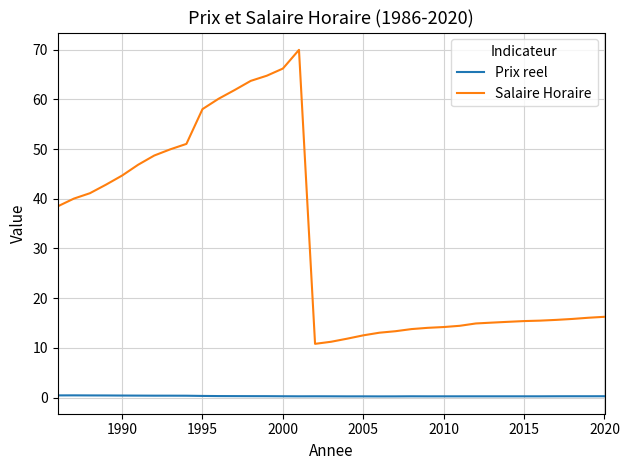

True or false: Salaire Horaire and Prix reel cross at least once.

False